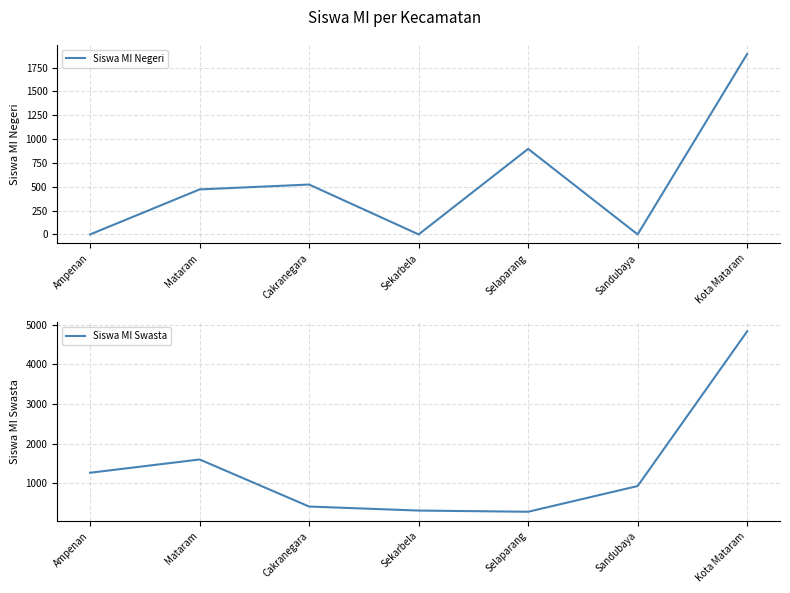

Does the chart have visible grid lines?

Yes